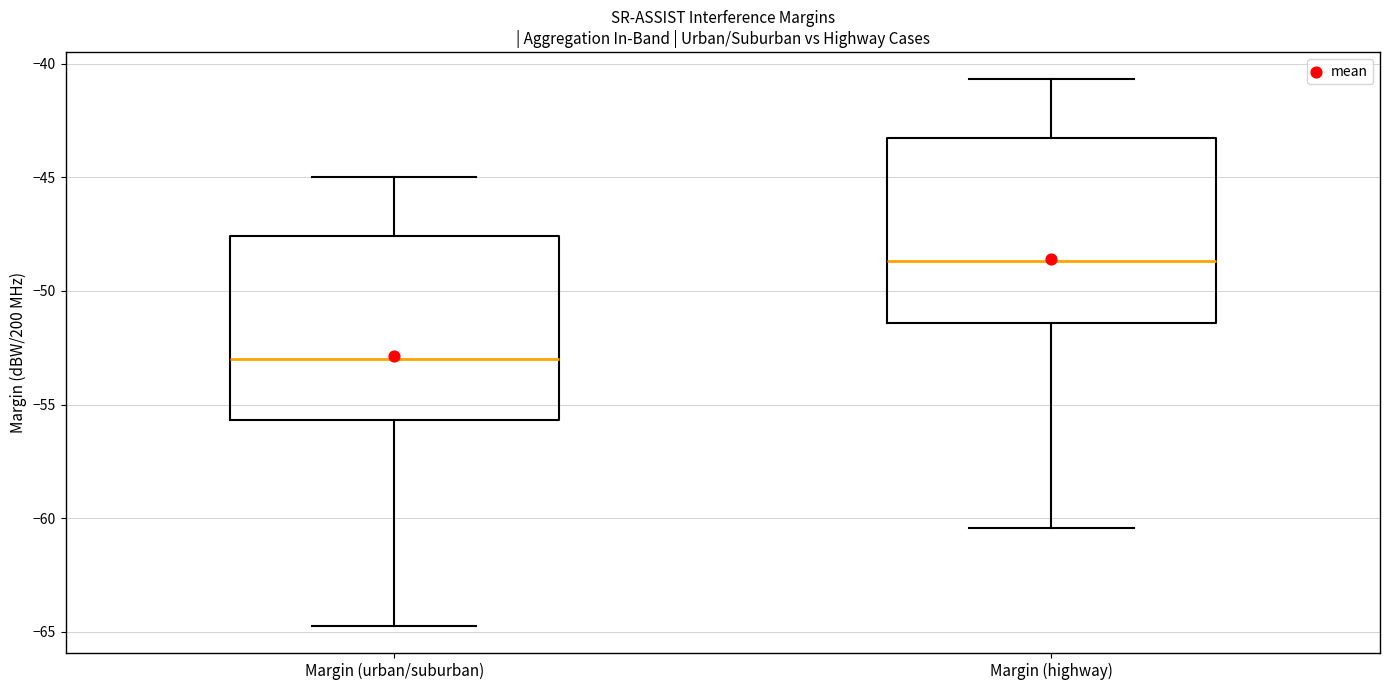

Where is the upper edge of the box for Margin (urban/suburban) on the y-axis? The values are not printed on the chart, so give them approximately, as read against the axis.

-47.5